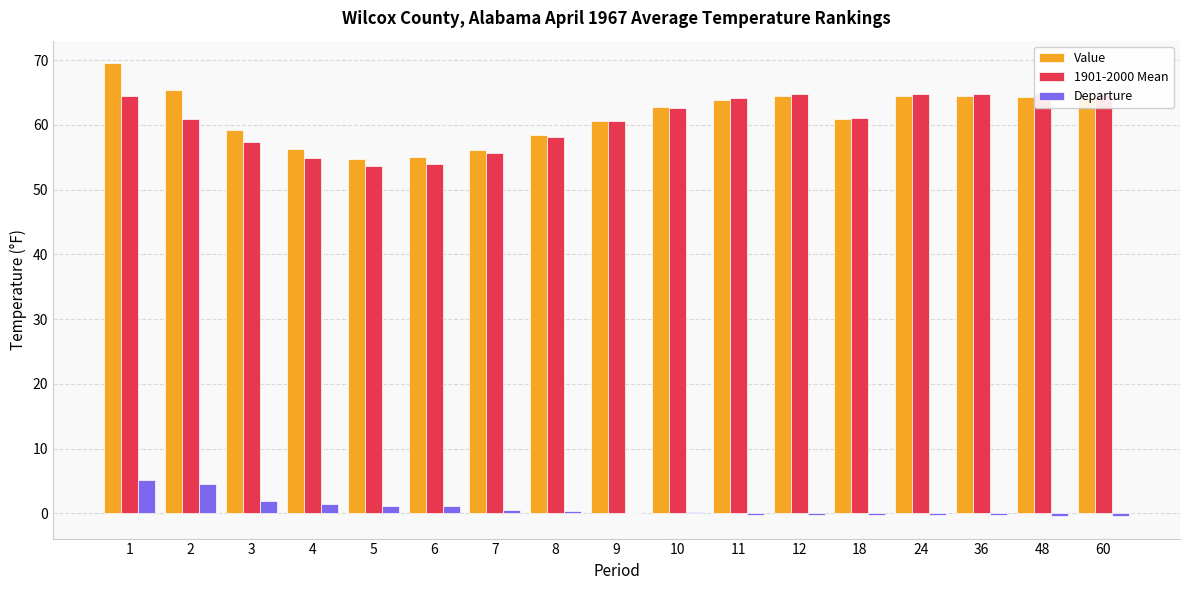

What value does the Value series have at 1?

69.5